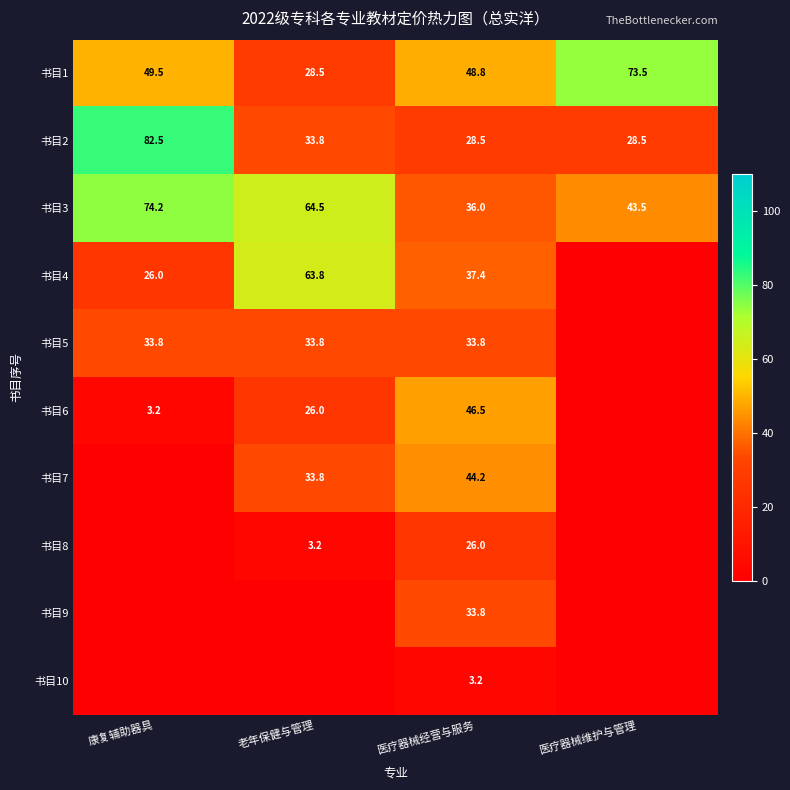

What is the sum of the 书目3 values at 医疗器械经营与服务 and 康复辅助器具?

110.2